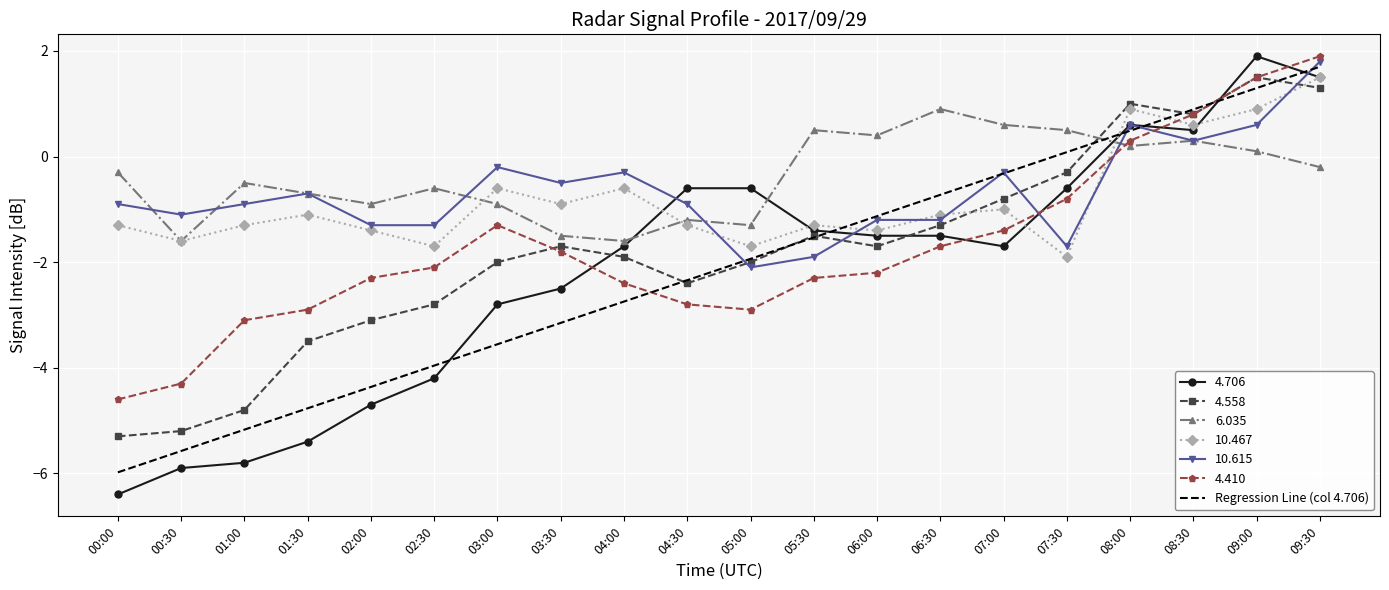

Which series has the largest range (max minus min)?

4.706